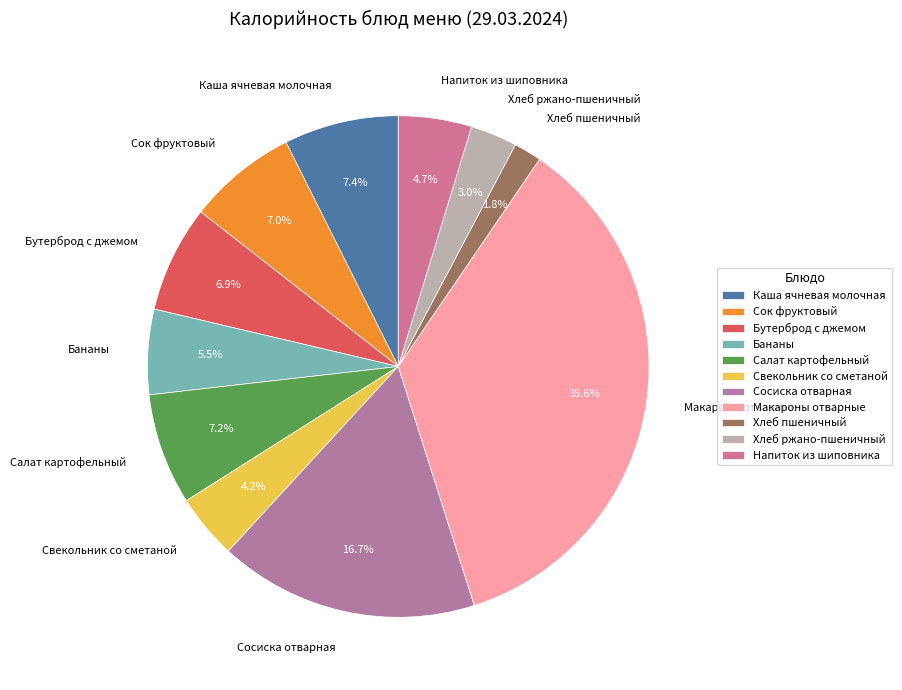

To the nearest percent, what percentage of the pie is Свекольник со сметаной?

4%